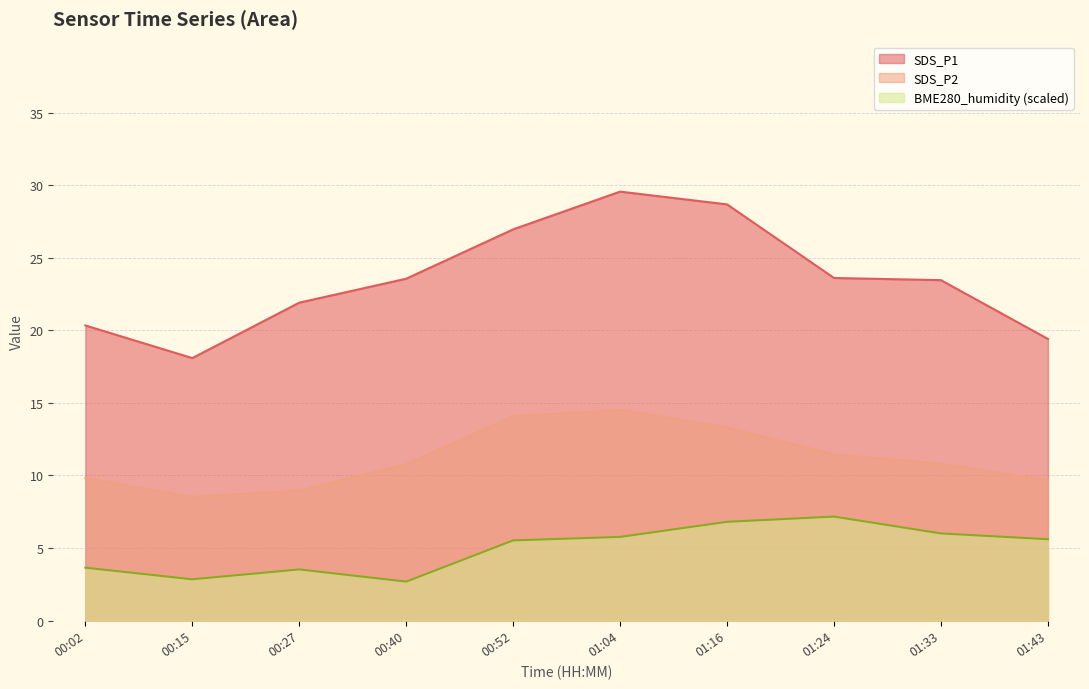

Rank the categories by SDS_P2 value from highest to lowest.

01:04, 00:52, 01:16, 01:24, 01:33, 00:40, 00:02, 01:43, 00:27, 00:15